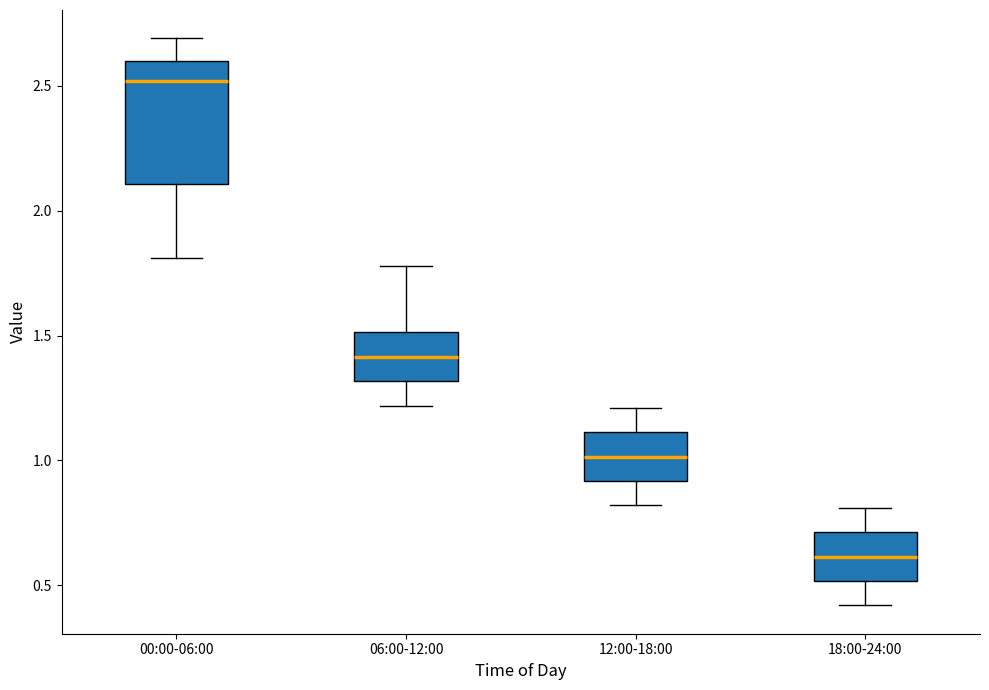

Where does the upper whisker of the box for 00:00-06:00 end on the y-axis? The values are not printed on the chart, so give them approximately, as read against the axis.

2.7